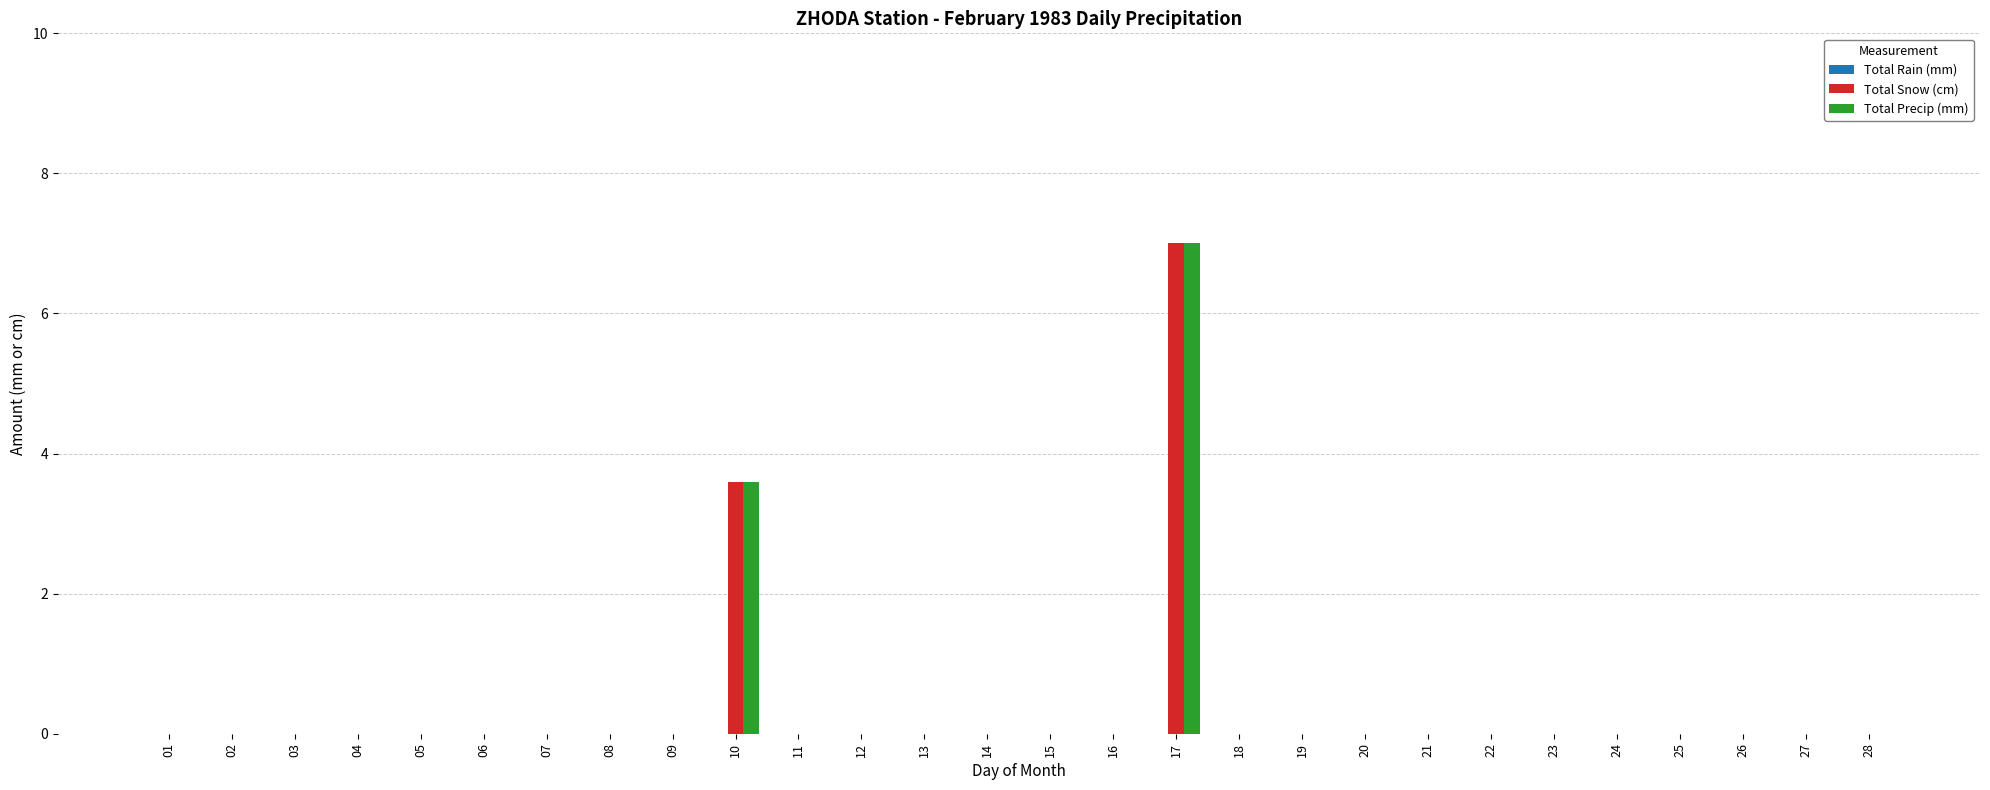

What is the average value of the Total Snow (cm) series?

0.4